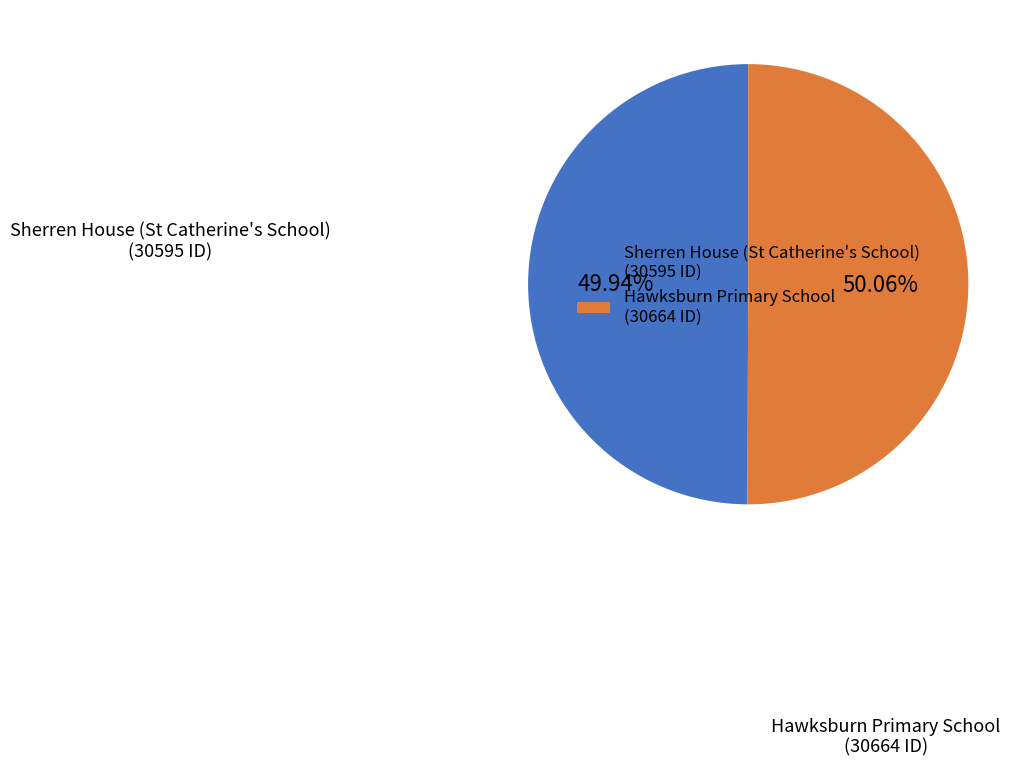

Is there any slice that represents more than half of the pie?

Yes